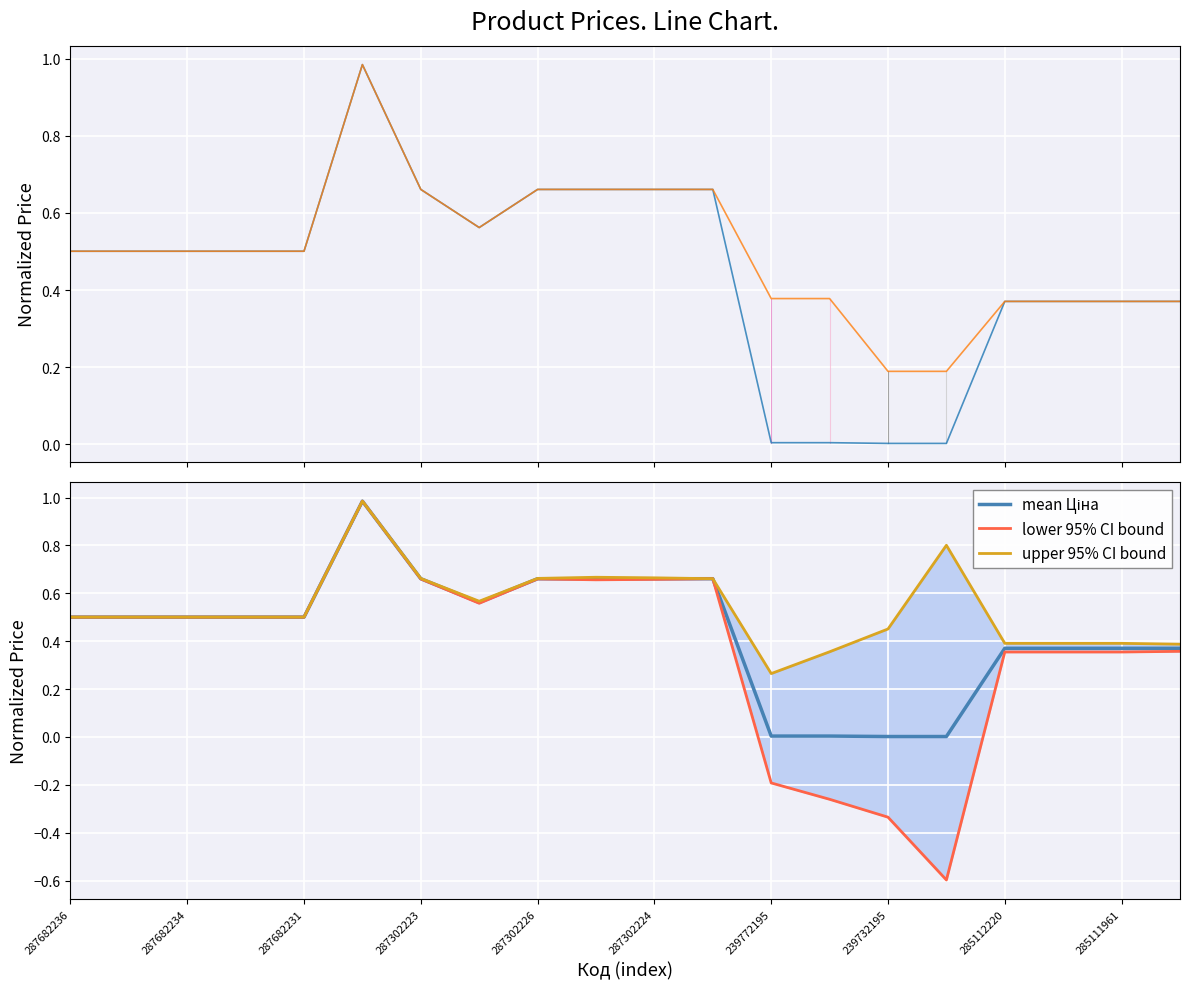

Where do upper 95% CI bound and Доп. ціна (norm) first cross each other?

13 and 14